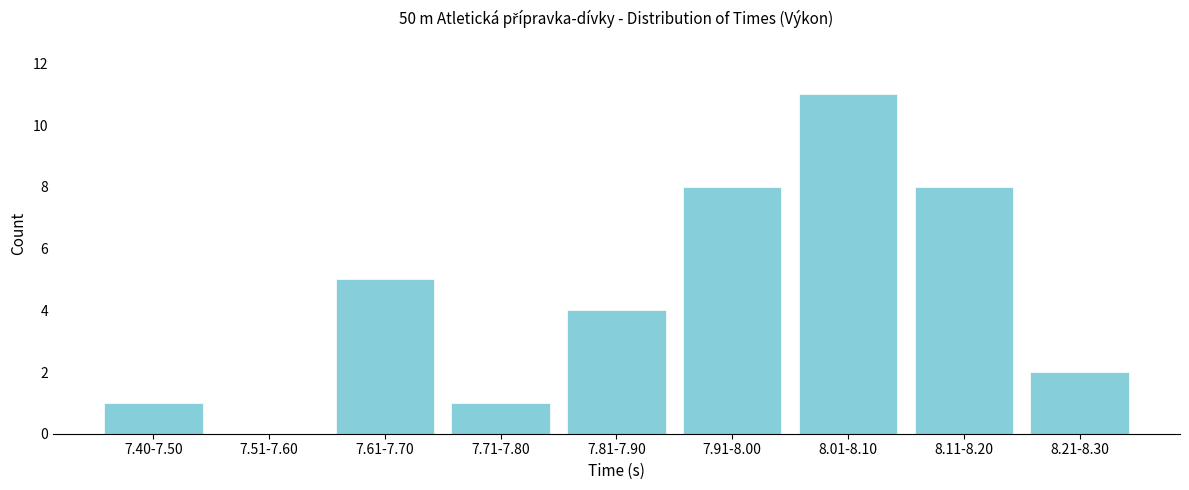

Reading left to right, list all the values displayed in this chart.

7.40-7.50=1	7.51-7.60=0	7.61-7.70=5	7.71-7.80=1	7.81-7.90=4	7.91-8.00=8	8.01-8.10=11	8.11-8.20=8	8.21-8.30=2